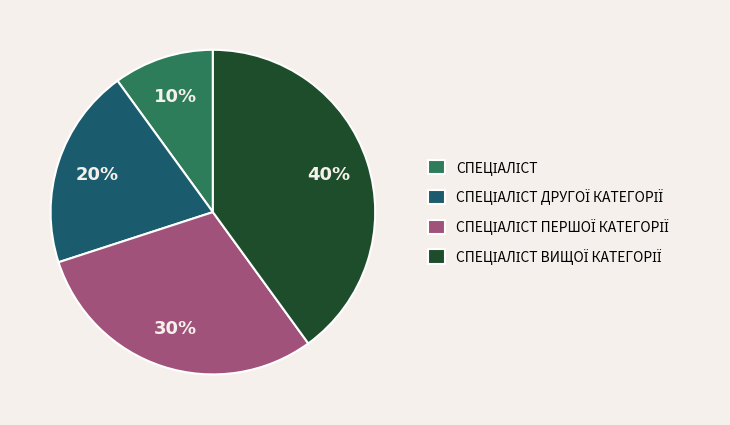

To the nearest percent, what is the average slice percentage?

25%